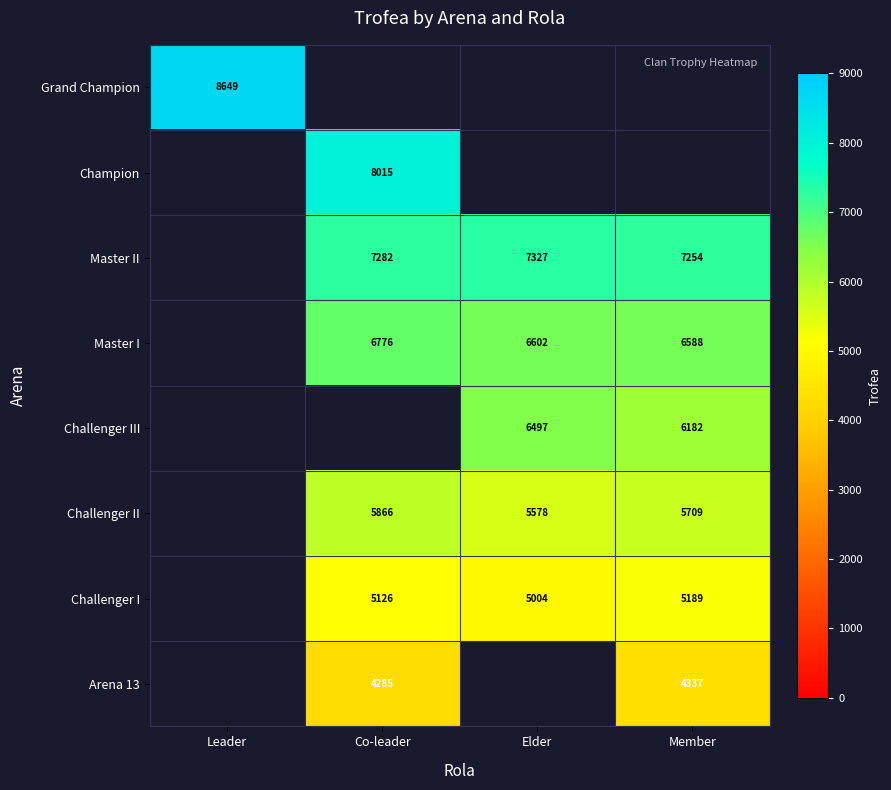

What is the minimum value shown in the chart?

4285.0